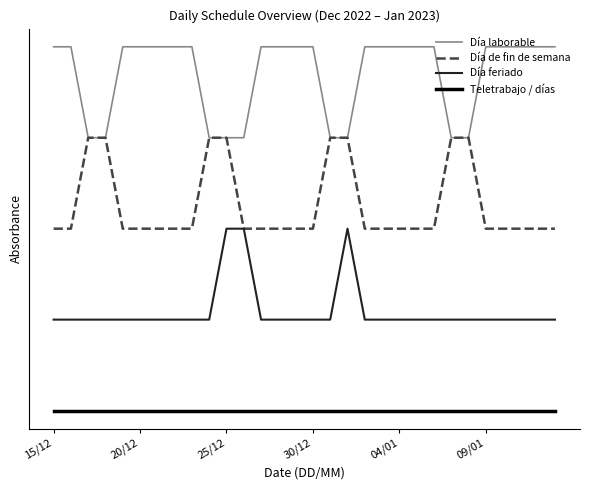

At which label is Teletrabajo / días closest to 0?

15/12